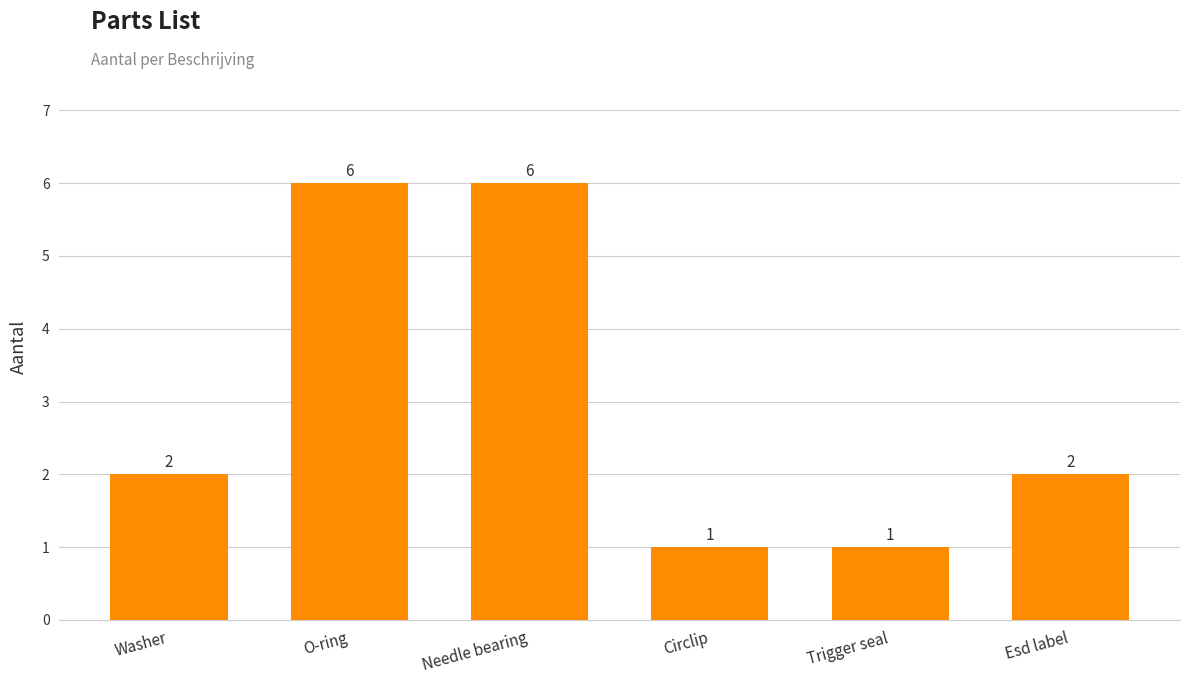

What is the minimum value shown in the chart?

1